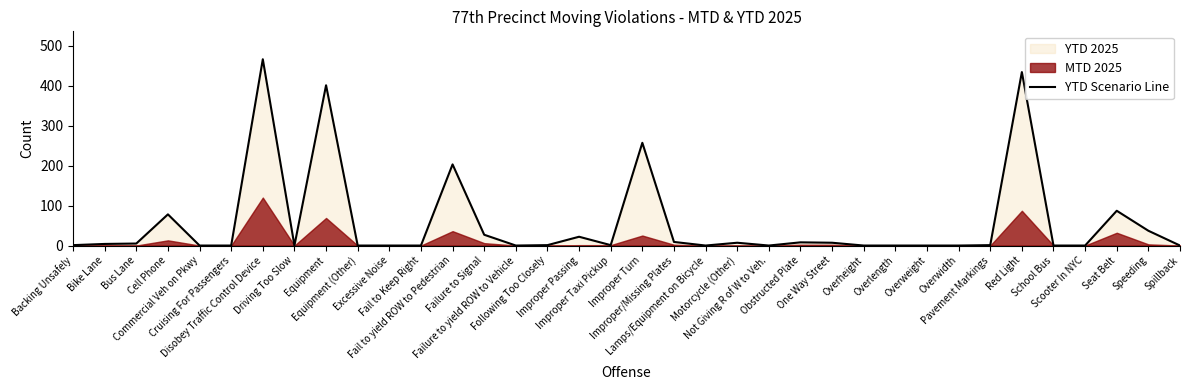

Is it true that the value at Cruising For Passengers is -203?

False